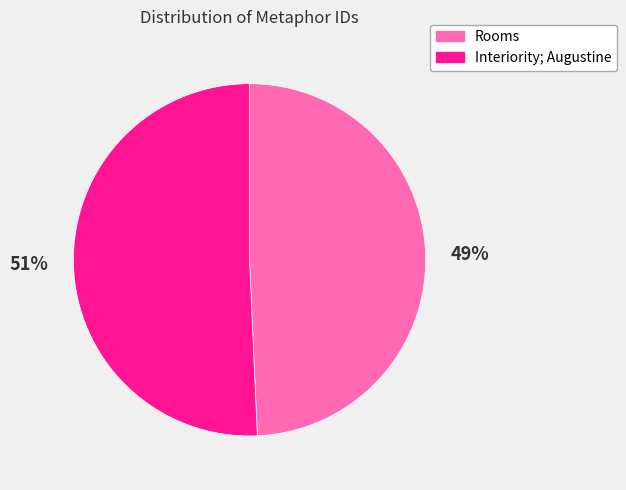

To the nearest percent, what percentage of the pie is Interiority; Augustine?

51%